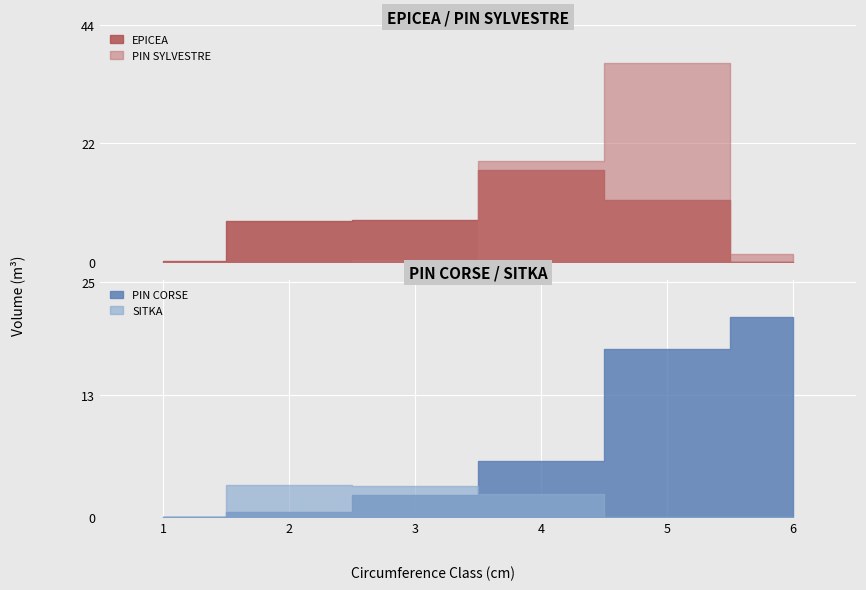

In PIN SYLVESTRE, how many points are higher than both neighbors (excluding endpoints)?

1